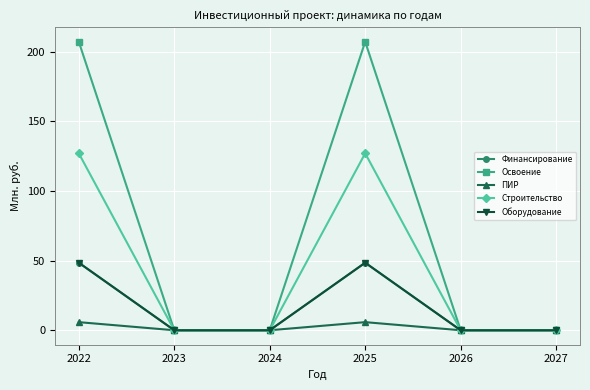

Which series changed the most between 2022 and 2023?

Освоение